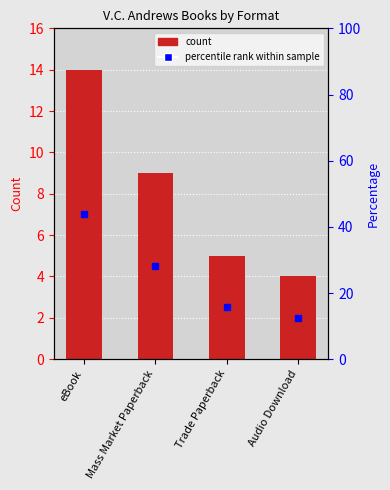

The chart shows a value of 9 at Mass Market Paperback. True or false?

True